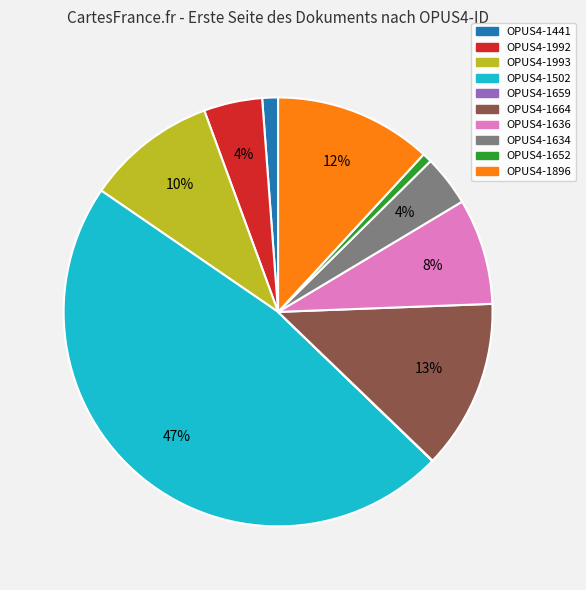

Is the sum of OPUS4-1636 and OPUS4-1634 greater than half?

No